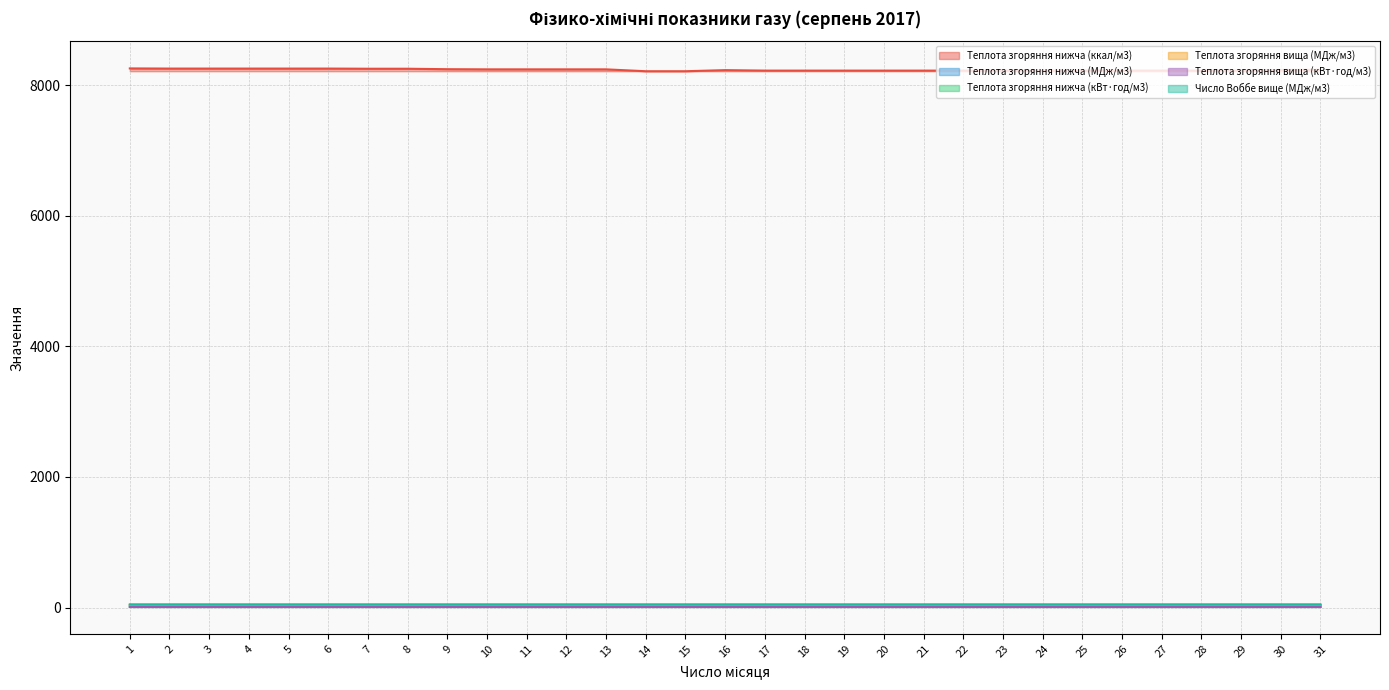

Reading right to left, extract all data points from this chart.

Теплота згоряння нижча (ккал/м3): 8233.0	8230.6	8221.1	8221.1	8221.1	8221.1	8221.1	8221.1	8221.1	8221.1	8221.1	8221.1	8221.1	8221.1	8221.1	8228.2	8211.5	8211.5	8240.2	8240.2	8240.2	8240.2	8242.6	8249.7	8249.7	8252.1	8252.1	8252.1	8252.1	8252.1	8254.5
Теплота згоряння нижча (МДж/м3): 34.5	34.5	34.4	34.4	34.4	34.4	34.4	34.4	34.4	34.4	34.4	34.4	34.4	34.4	34.4	34.5	34.4	34.4	34.5	34.5	34.5	34.5	34.5	34.5	34.5	34.5	34.5	34.5	34.5	34.5	34.6
Теплота згоряння нижча (кВт·год/м3): 9.6	9.6	9.6	9.6	9.6	9.6	9.6	9.6	9.6	9.6	9.6	9.6	9.6	9.6	9.6	9.6	9.6	9.6	9.6	9.6	9.6	9.6	9.6	9.6	9.6	9.6	9.6	9.6	9.6	9.6	9.6
Теплота згоряння вища (МДж/м3): 38.2	38.2	38.1	38.1	38.1	38.1	38.1	38.1	38.1	38.1	38.1	38.1	38.1	38.1	38.1	38.2	38.1	38.1	38.2	38.2	38.2	38.2	38.2	38.3	38.3	38.3	38.3	38.3	38.3	38.3	38.3
Теплота згоряння вища (кВт·год/м3): 10.6	10.6	10.6	10.6	10.6	10.6	10.6	10.6	10.6	10.6	10.6	10.6	10.6	10.6	10.6	10.6	10.6	10.6	10.6	10.6	10.6	10.6	10.6	10.6	10.6	10.6	10.6	10.6	10.6	10.6	10.6
Число Воббе вище (МДж/м3): 49.9	49.9	49.9	49.9	49.9	49.9	49.9	49.9	49.9	49.9	49.9	49.9	49.9	49.9	49.9	49.9	49.9	49.9	50.0	50.0	50.0	50.0	50.0	50.0	50.0	50.0	50.0	50.0	50.0	50.0	50.0